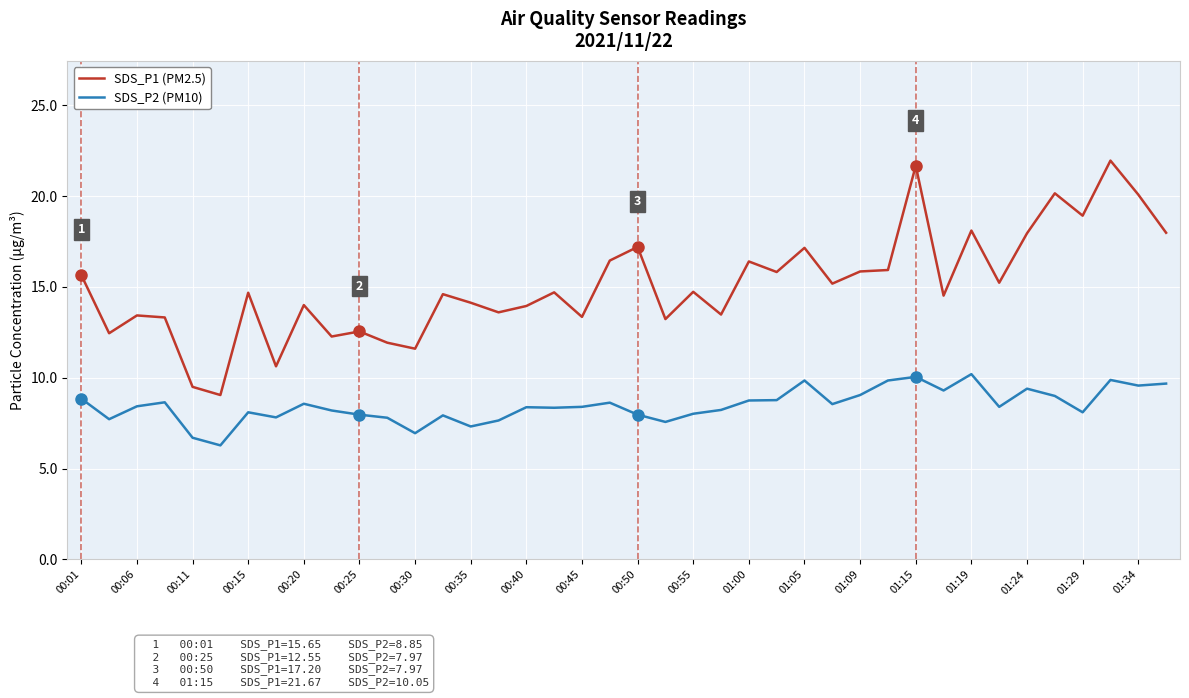

True or false: SDS_P1 (PM2.5) and SDS_P2 (PM10) intersect in this chart.

False